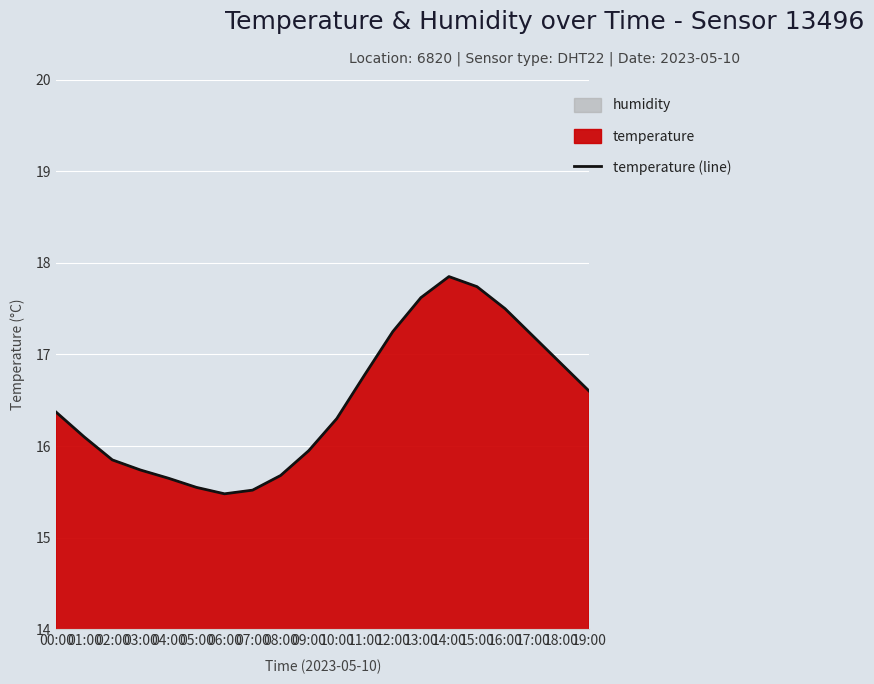

Which category has the highest value across all series?

14:00